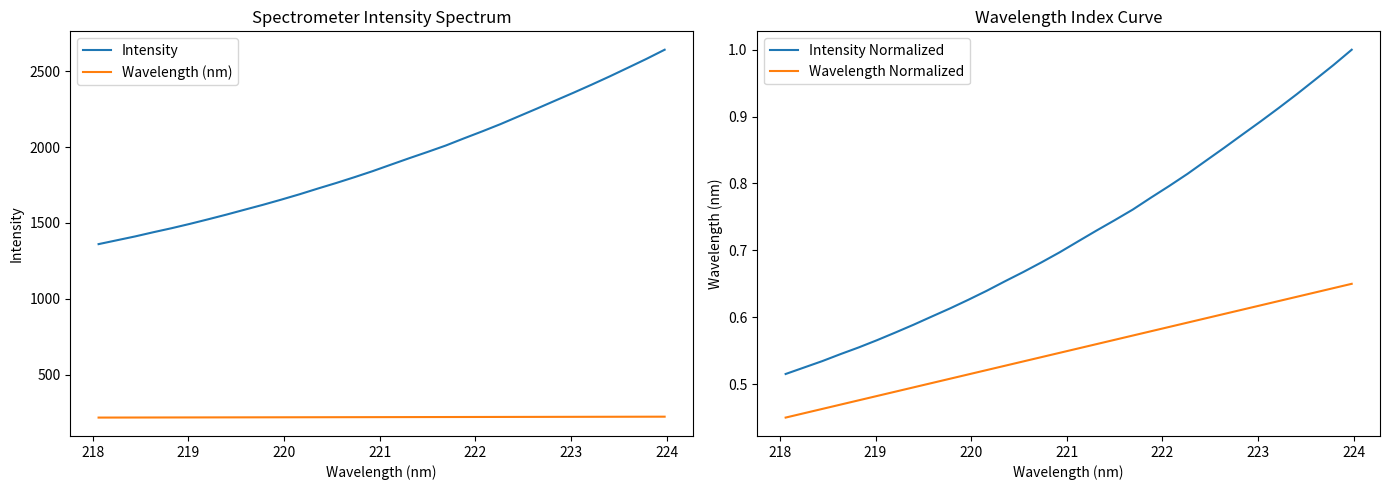

What is the minimum value for Intensity?

1360.6